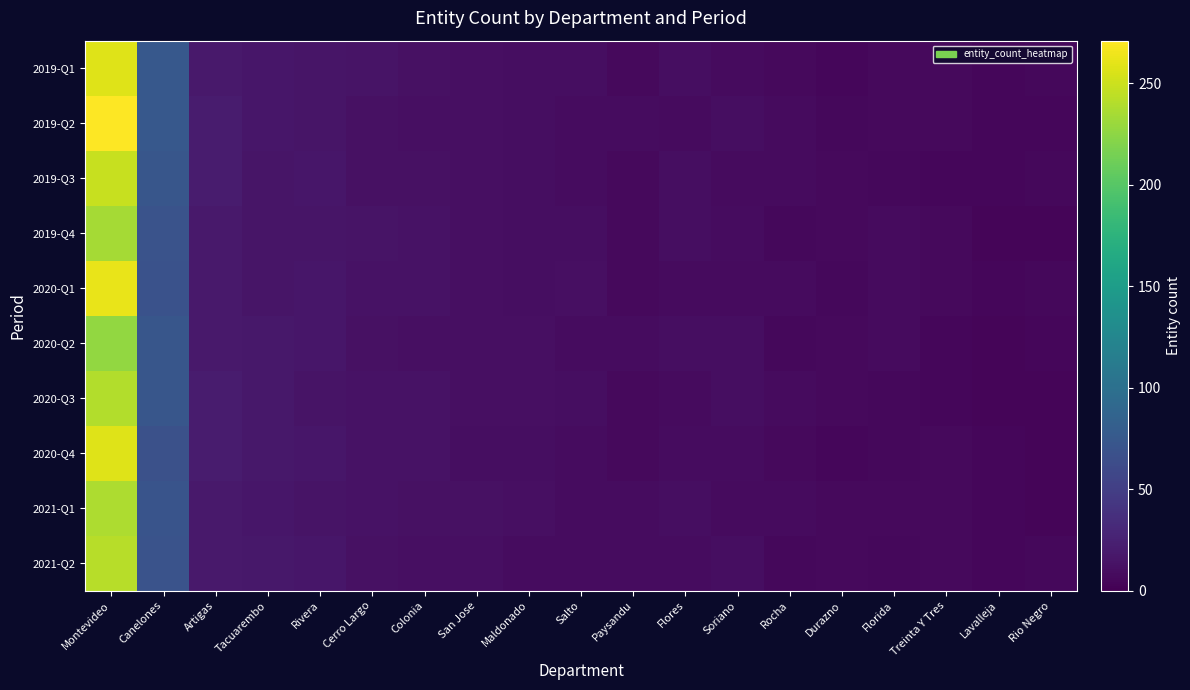

List the series in order of their peak value, highest first.

2019-Q2, 2020-Q1, 2019-Q1, 2020-Q4, 2019-Q3, 2021-Q2, 2020-Q3, 2021-Q1, 2019-Q4, 2020-Q2